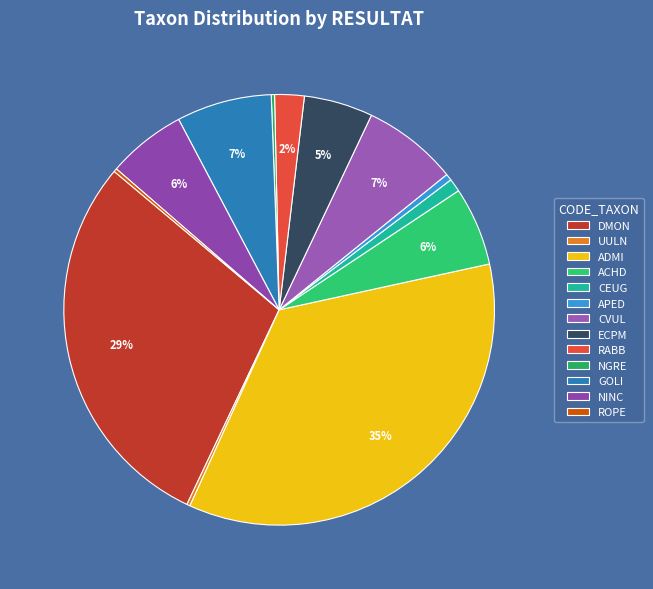

To the nearest percent, what is the average slice percentage?

8%